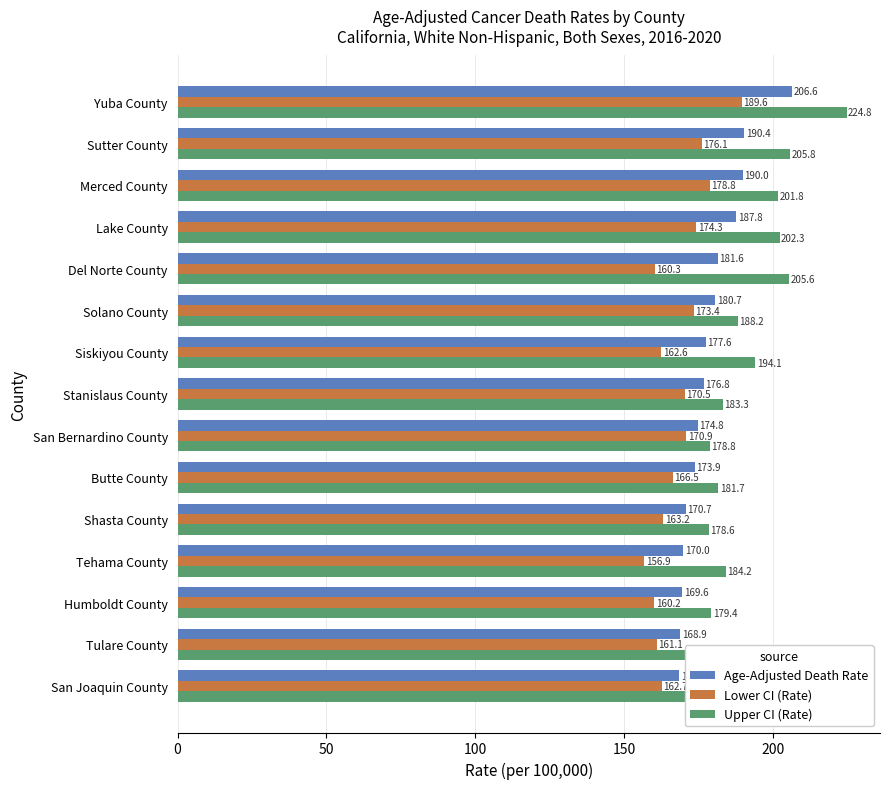

What is the difference between the highest and lowest values at Yuba County?

35.2